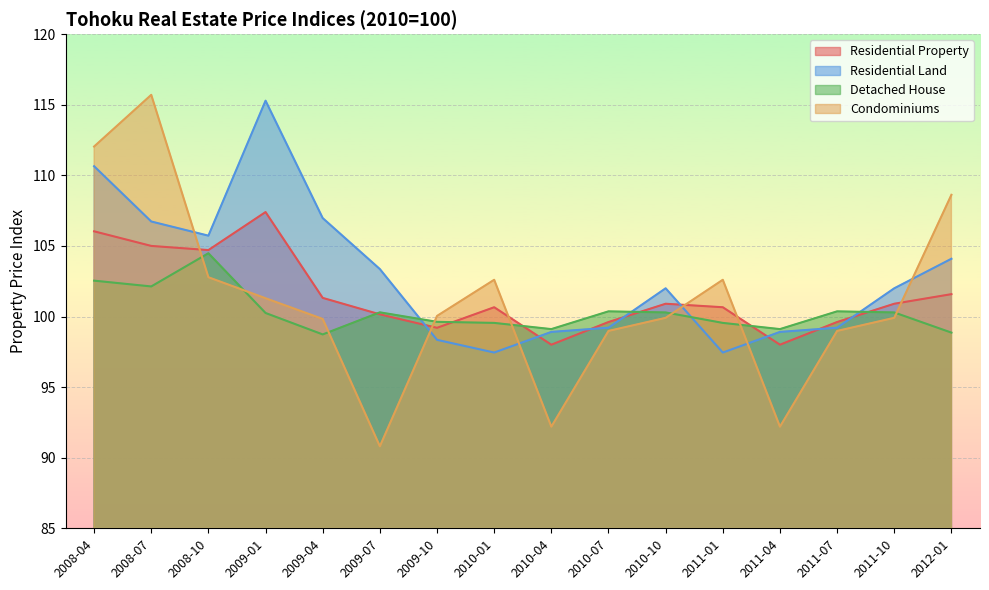

At which category does Detached House reach its first local valley?

2008-07